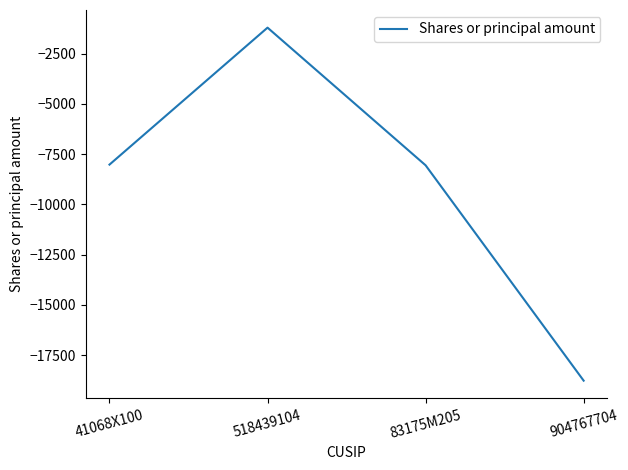

How many interior local peaks (higher than both neighbors) does the data have?

1